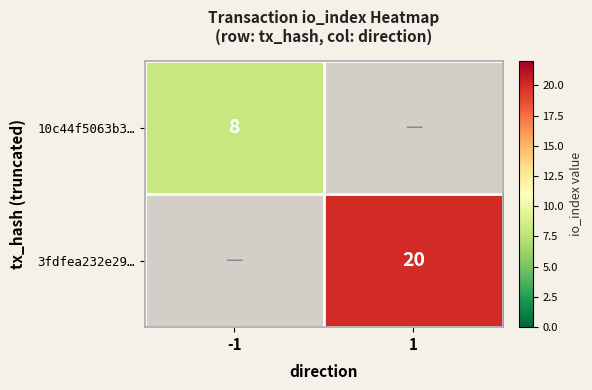

Is it true that 10c44f5063b3… equals 8 at -1?

True